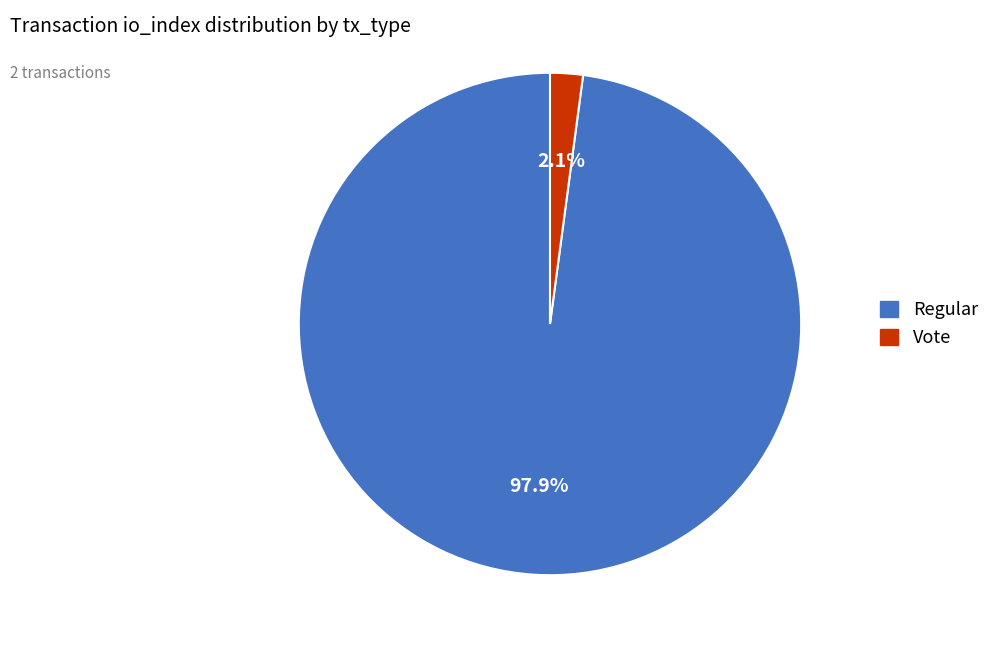

Is there any slice that represents more than half of the pie?

Yes